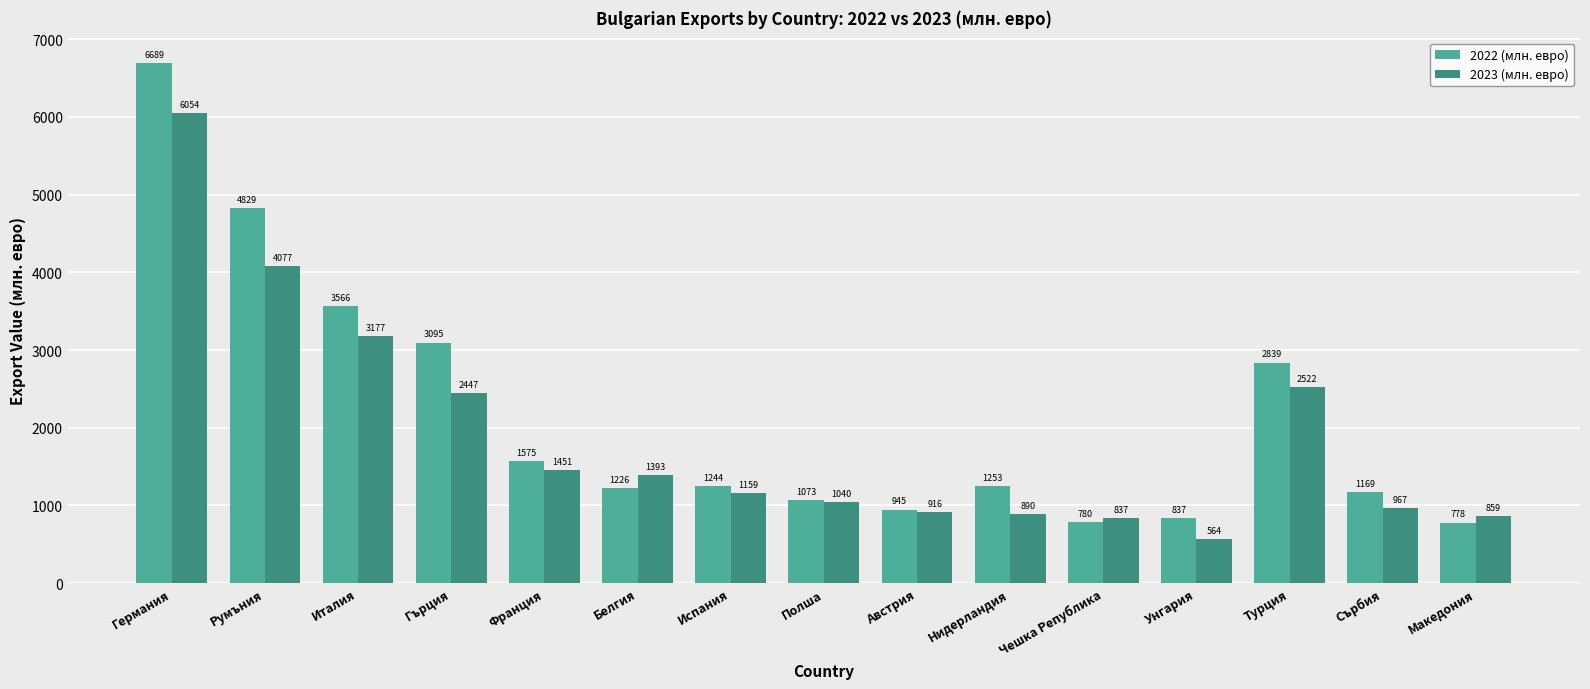

Which series changed the most between Германия and Нидерландия?

2022 (млн. евро)